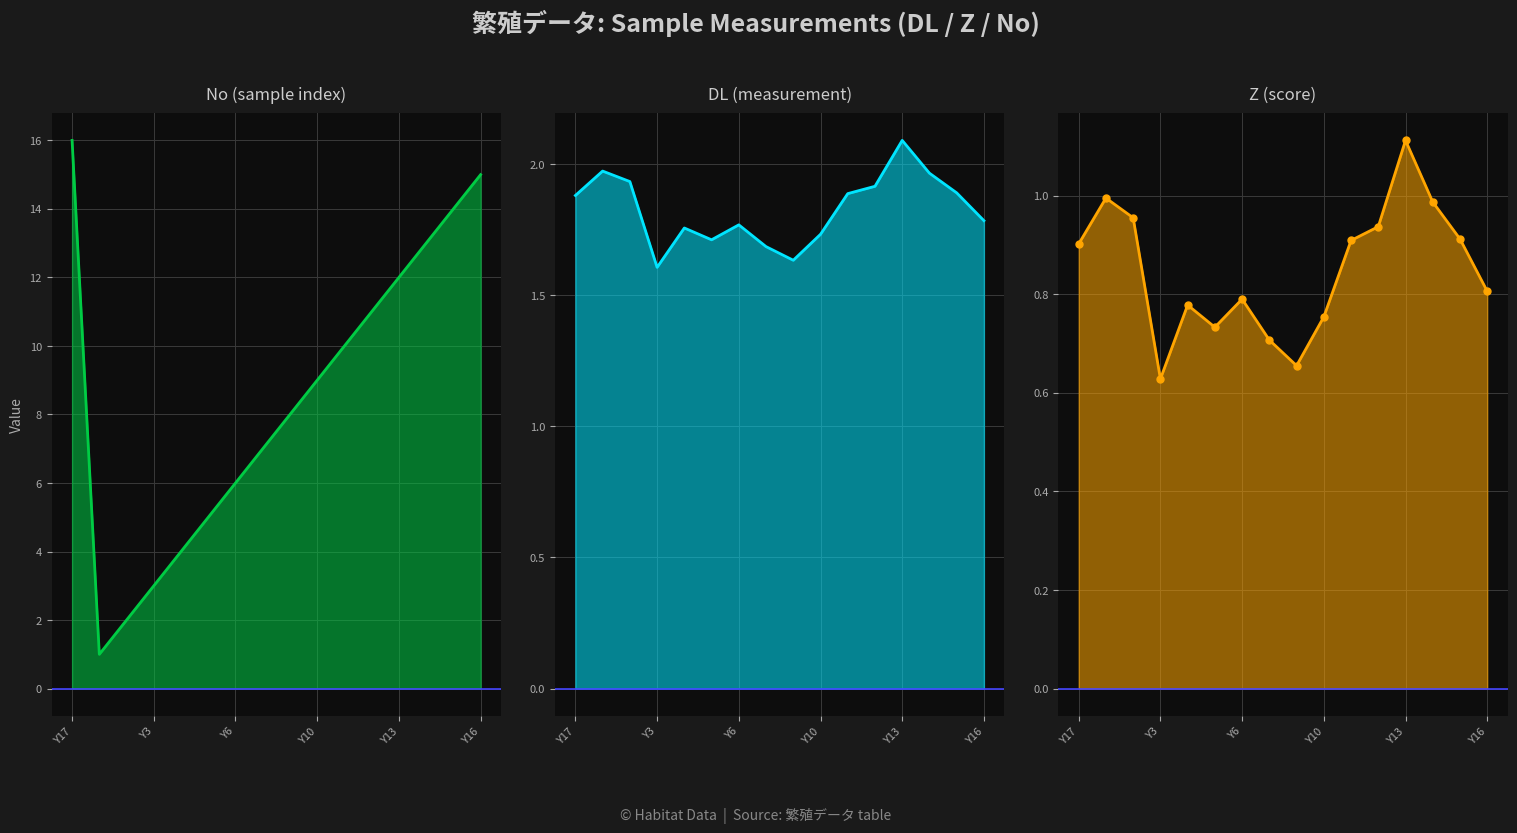

How many interior local peaks does the DL (measurement) series have?

4